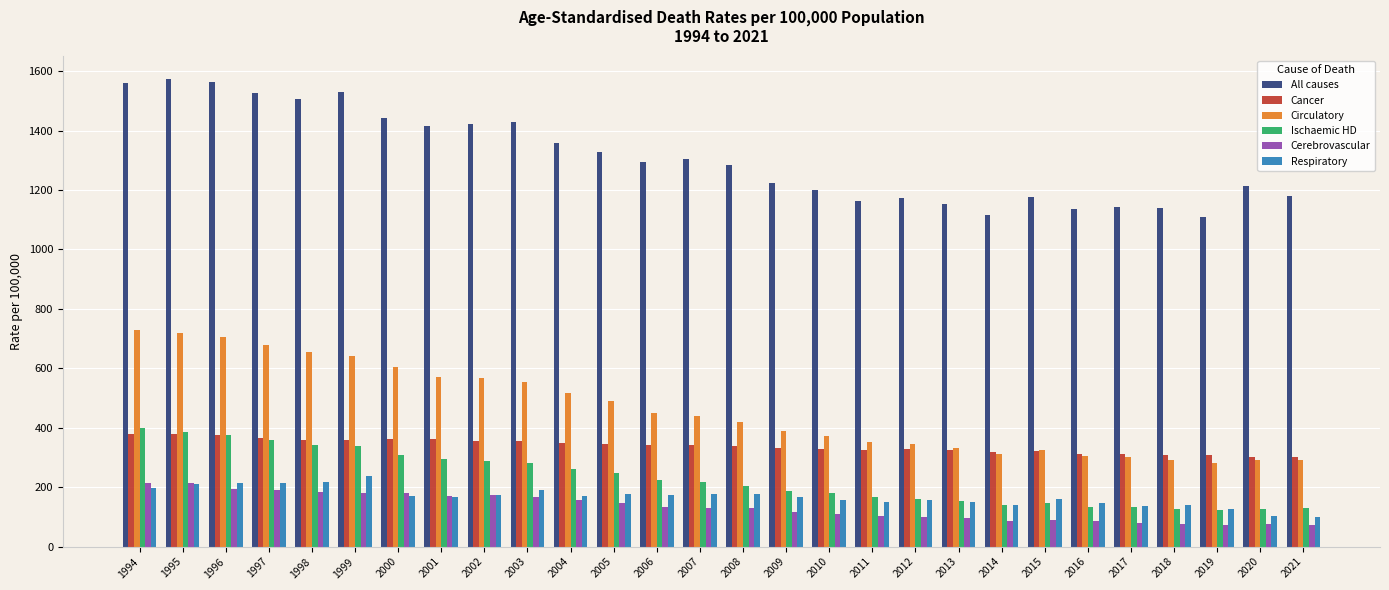

Which series has the largest range (max minus min)?

All causes